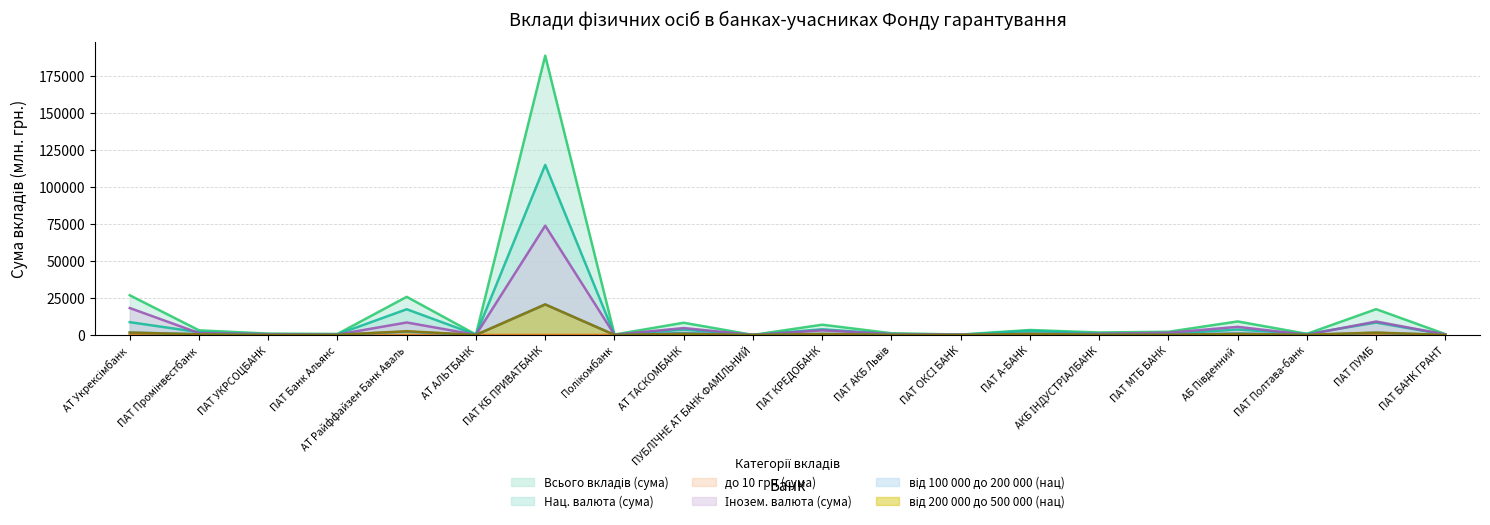

Is it true that Інозем. валюта (сума) equals 494.5 at ПАТ А-БАНК?

True